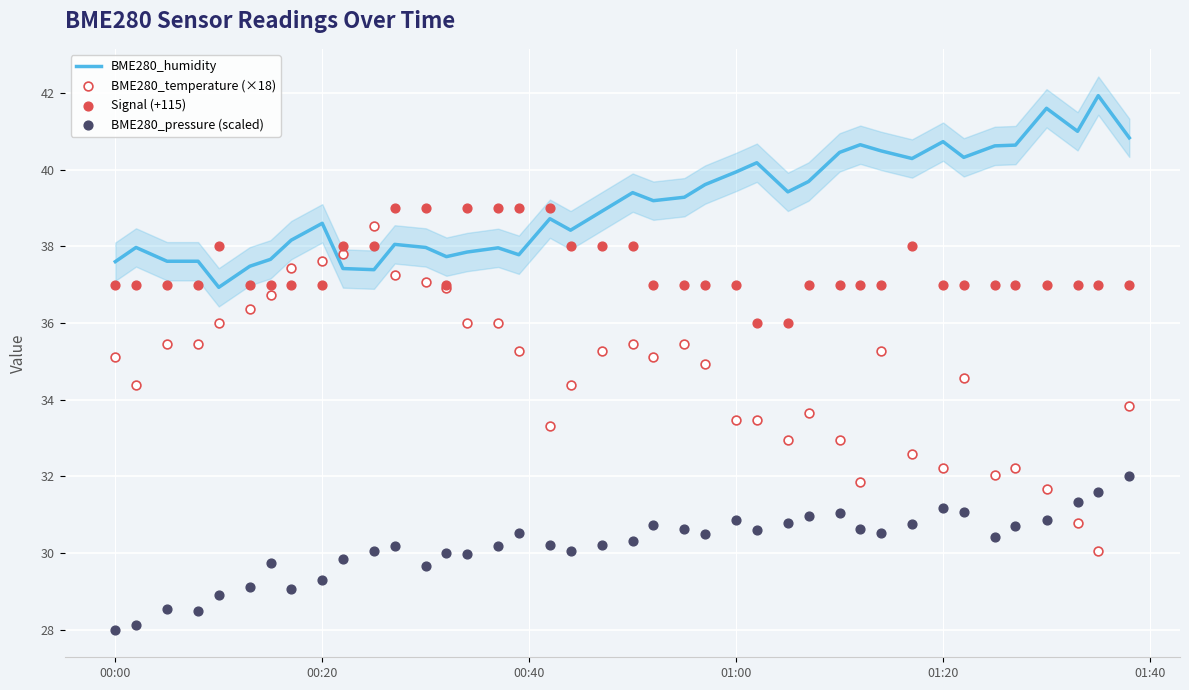

Which series reaches the maximum Y coordinate?

BME280_humidity